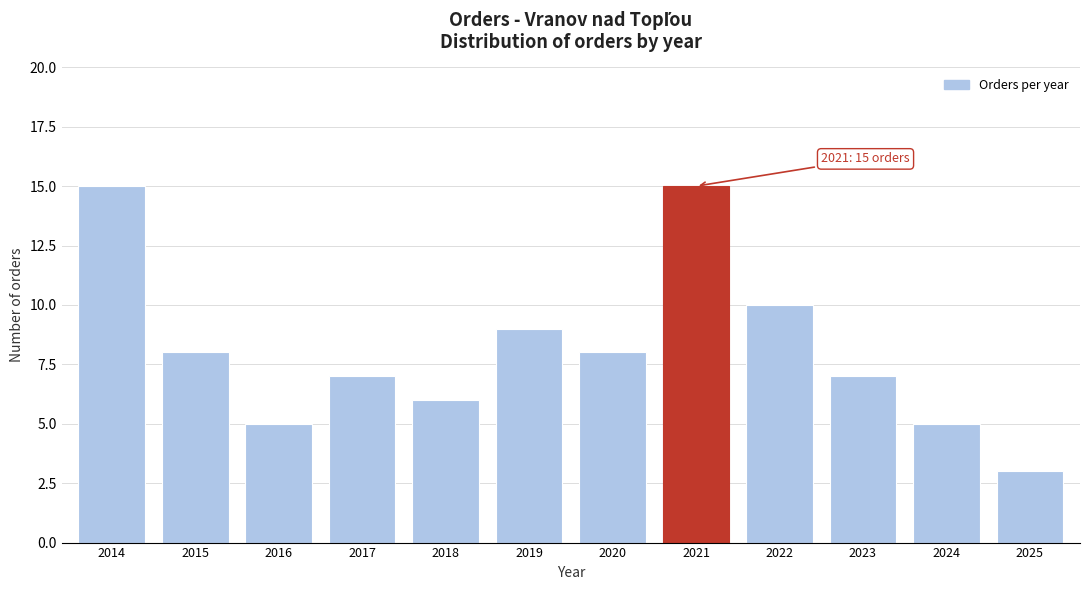

Reading right to left, list all the values displayed in this chart.

2025=3	2024=5	2023=7	2022=10	2021=15	2020=8	2019=9	2018=6	2017=7	2016=5	2015=8	2014=15